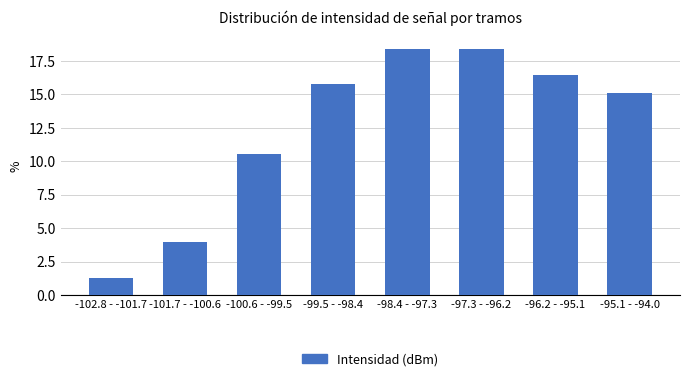

Reading right to left, extract all data points from this chart.

15.1	16.4	18.4	18.4	15.8	10.5	3.9	1.3